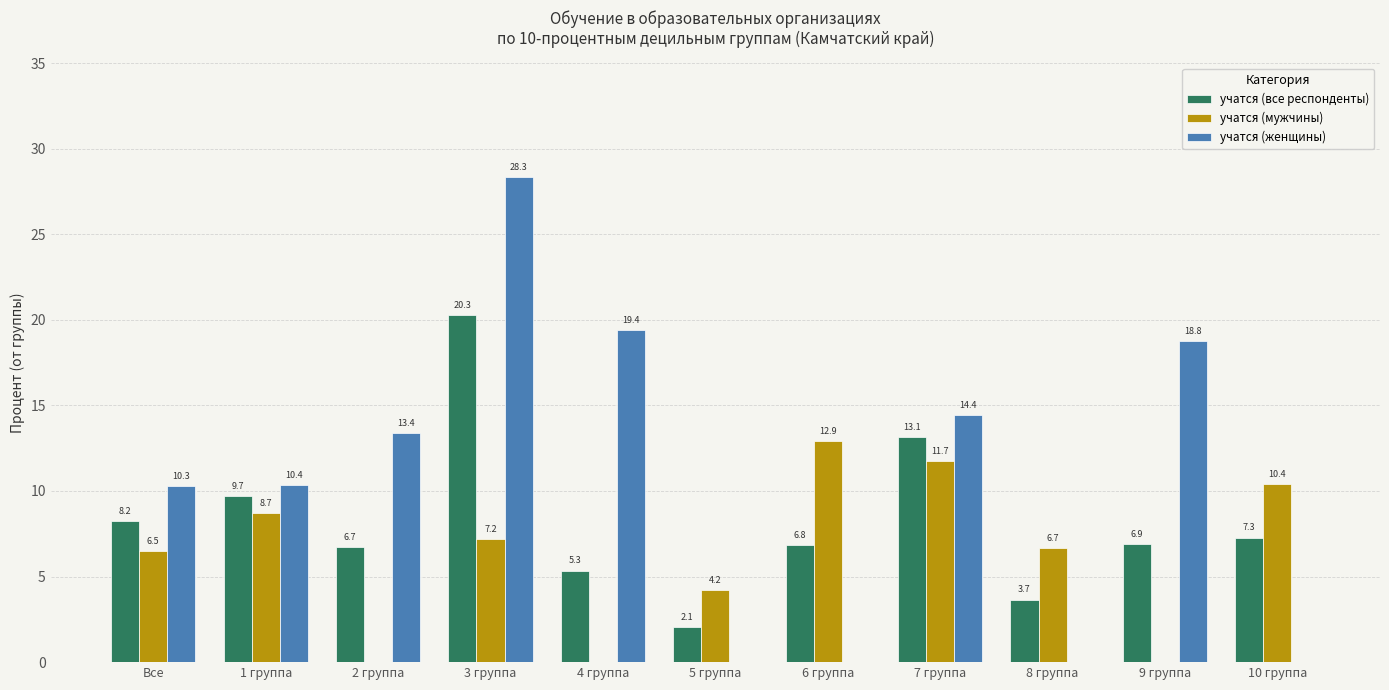

Between 2 группа and 9 группа, which series saw the biggest shift?

учатся (женщины)